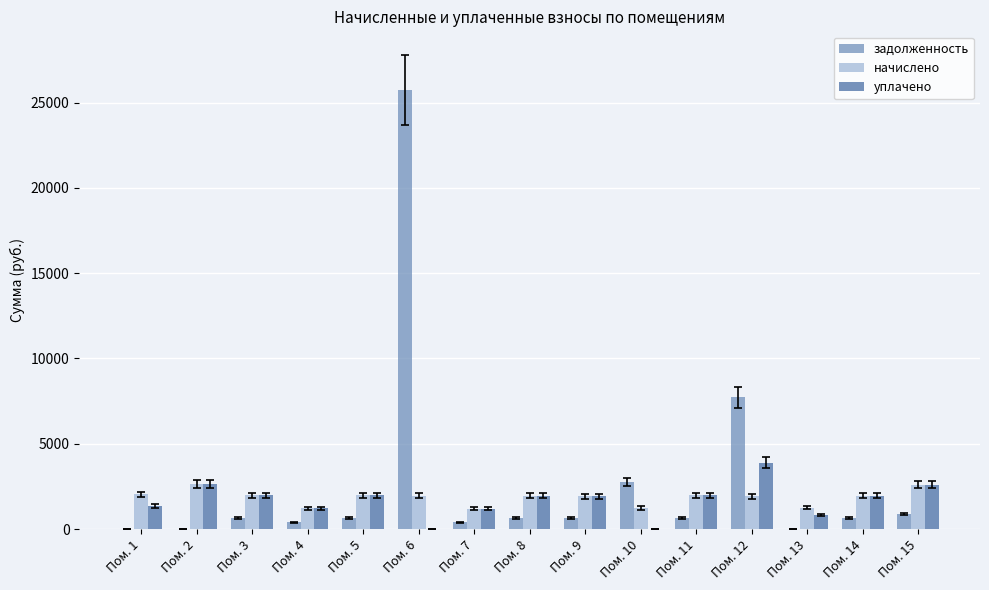

What is the total value across all series at Пом. 10?

3998.0